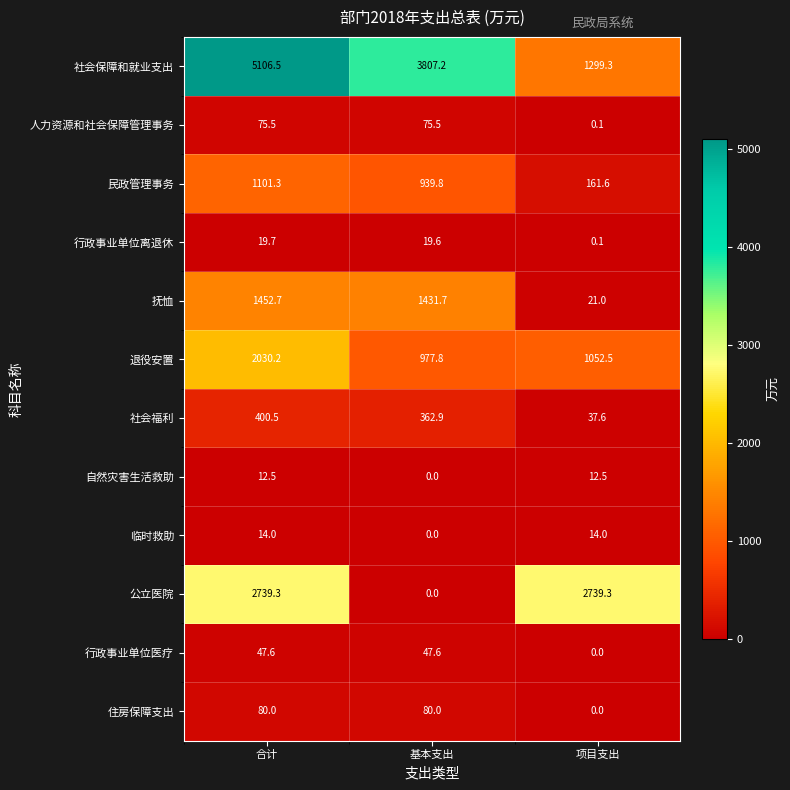

Rank the series by their maximum value, from highest to lowest.

社会保障和就业支出, 公立医院, 退役安置, 抚恤, 民政管理事务, 社会福利, 住房保障支出, 人力资源和社会保障管理事务, 行政事业单位医疗, 行政事业单位离退休, 临时救助, 自然灾害生活救助